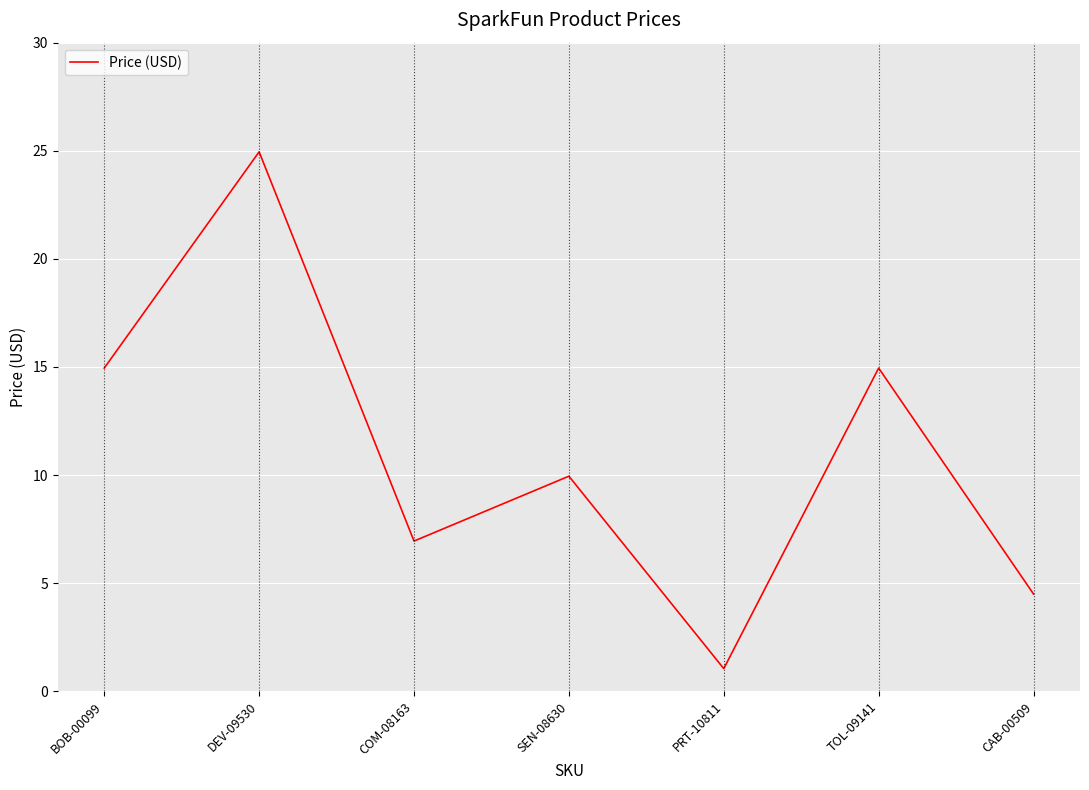

What is the difference between the values at BOB-00099 and PRT-10811?

13.9